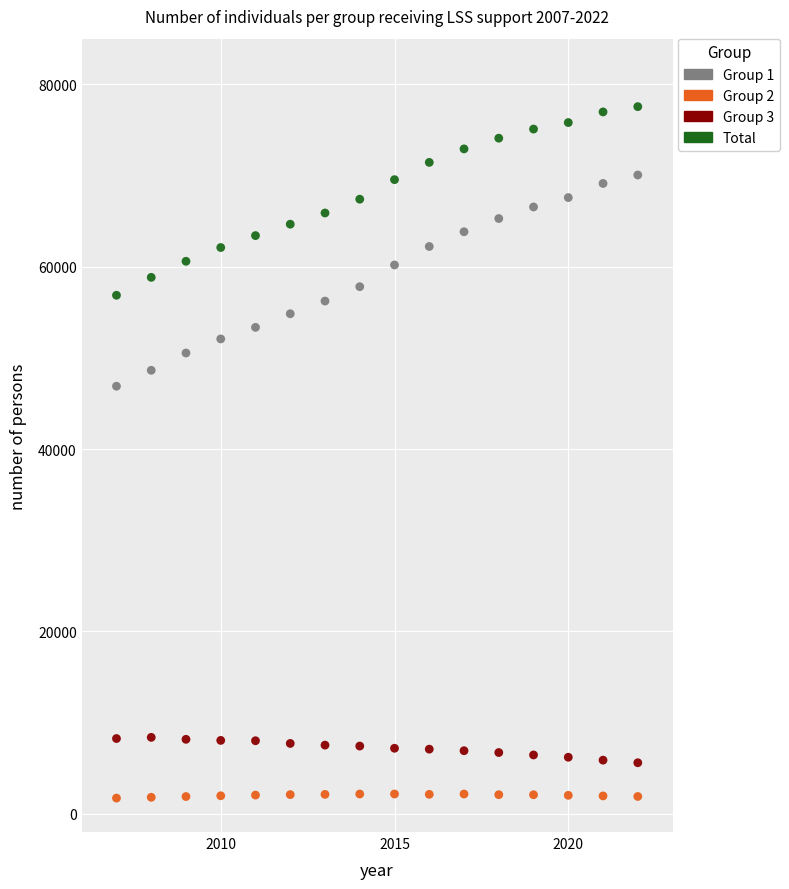

Across all data points, what is the range of Y values (max minus min)?

75825